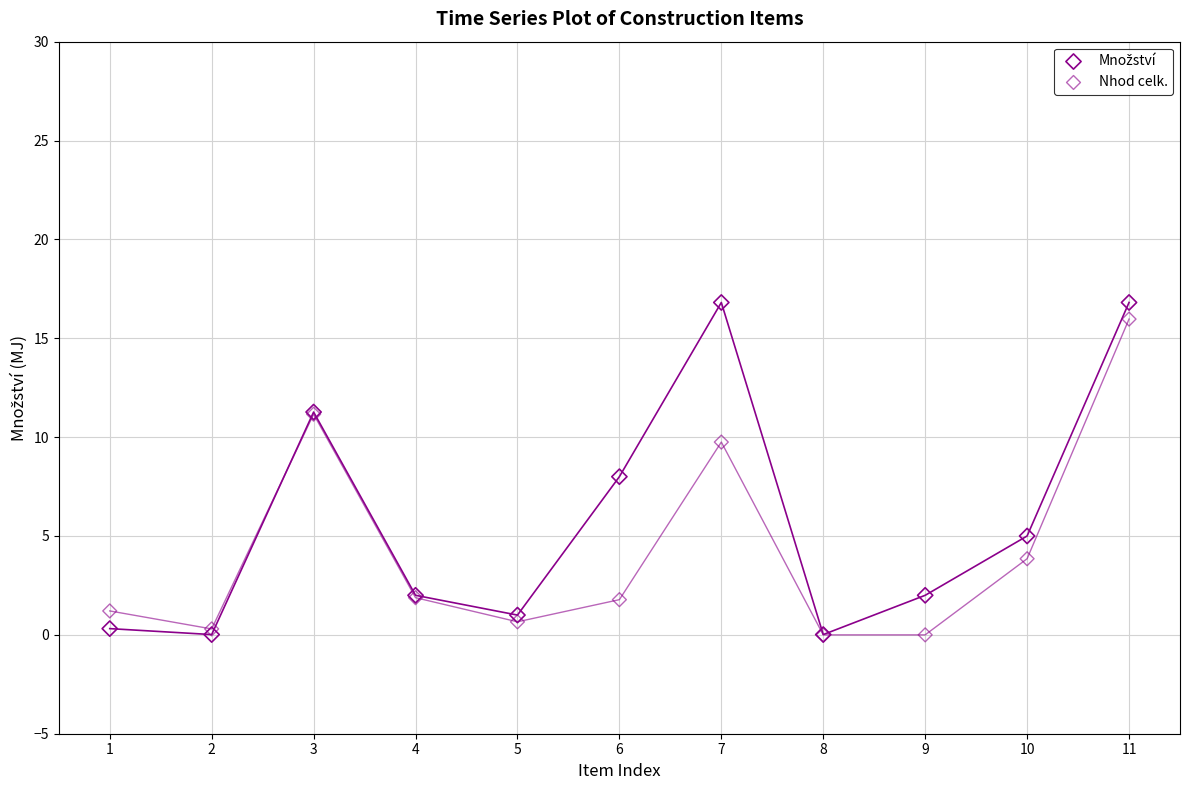

In the Nhod celk. series, what Y value is closest to 7?

9.8